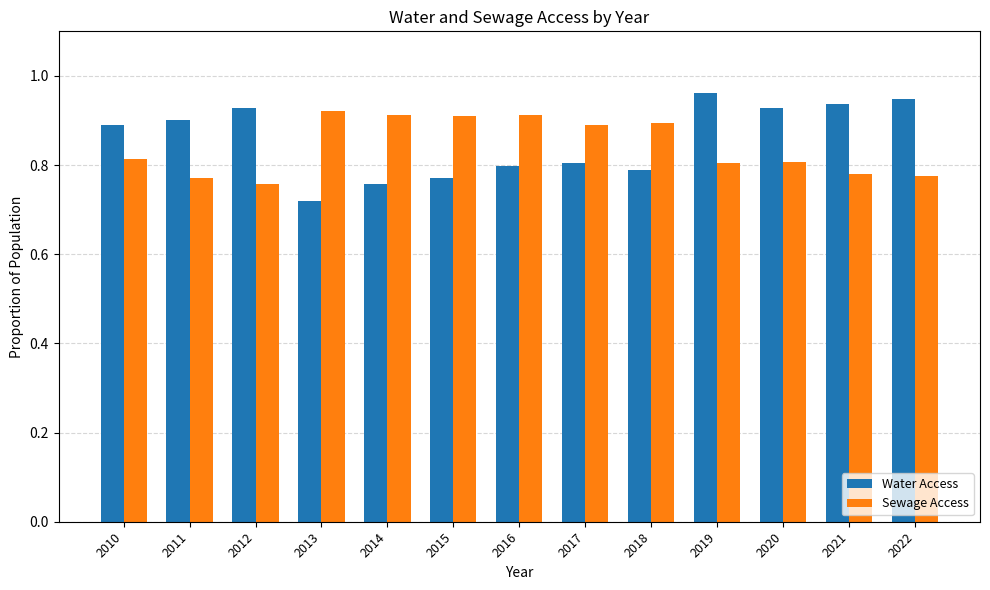

How many Water Access values are between 0 and 1?

13